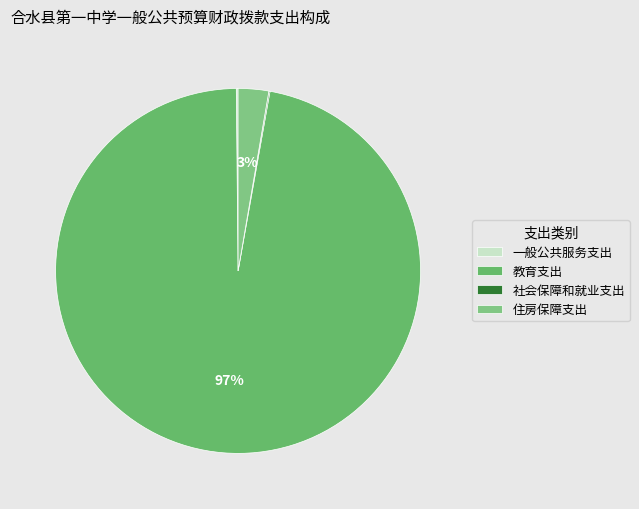

How much of the chart is everything except 住房保障支出?

97.3%